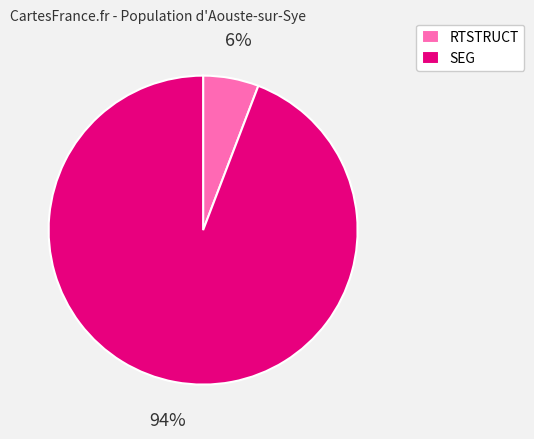

Does RTSTRUCT account for over 50% of the chart?

No